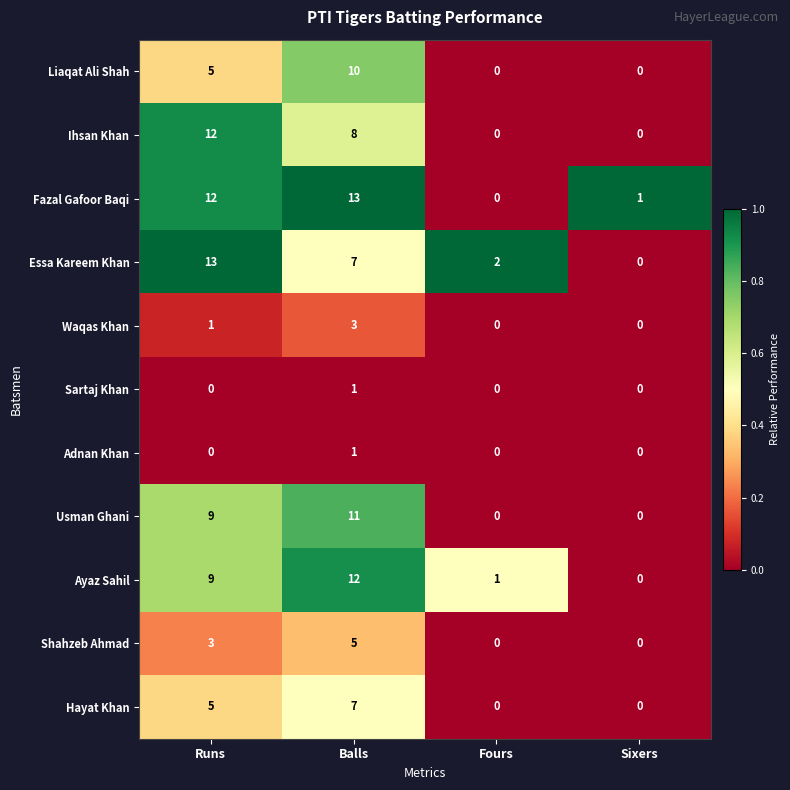

What is the total value across all series at Balls?

78